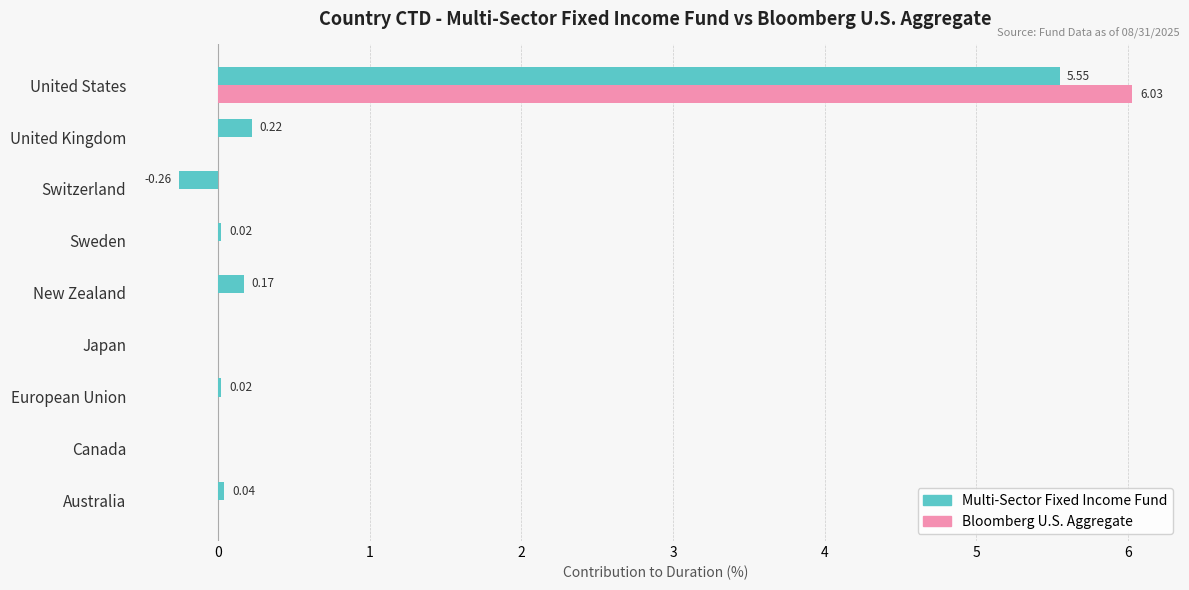

At which label does Bloomberg U.S. Aggregate reach its peak?

United States